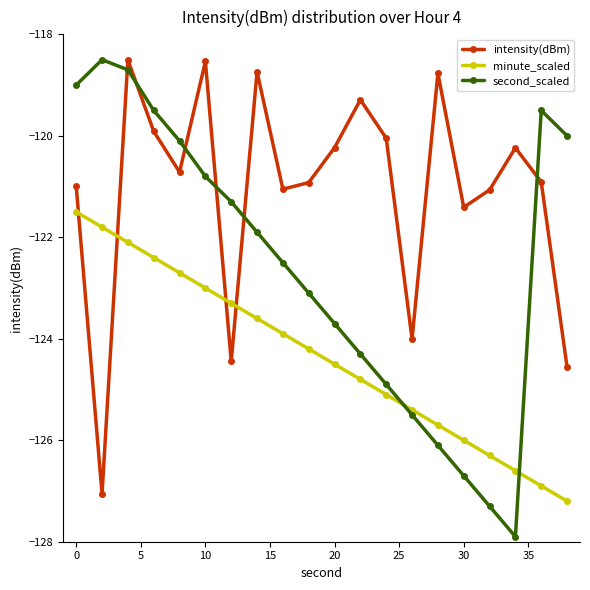

Which series has the largest total across all categories?

intensity(dBm)